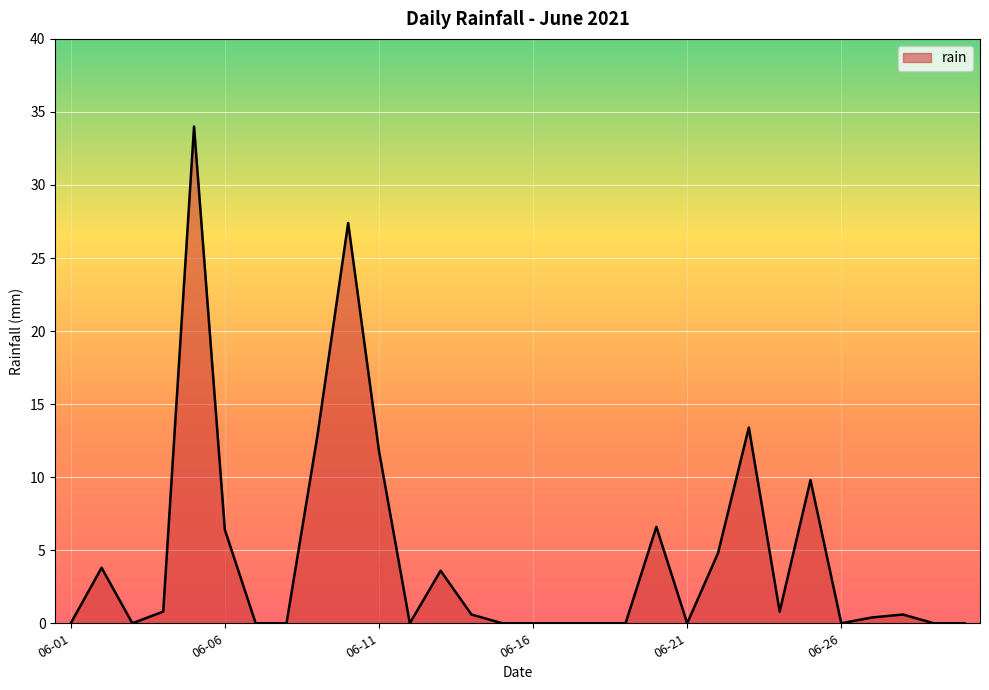

What is the difference between the maximum and minimum values?

34.0